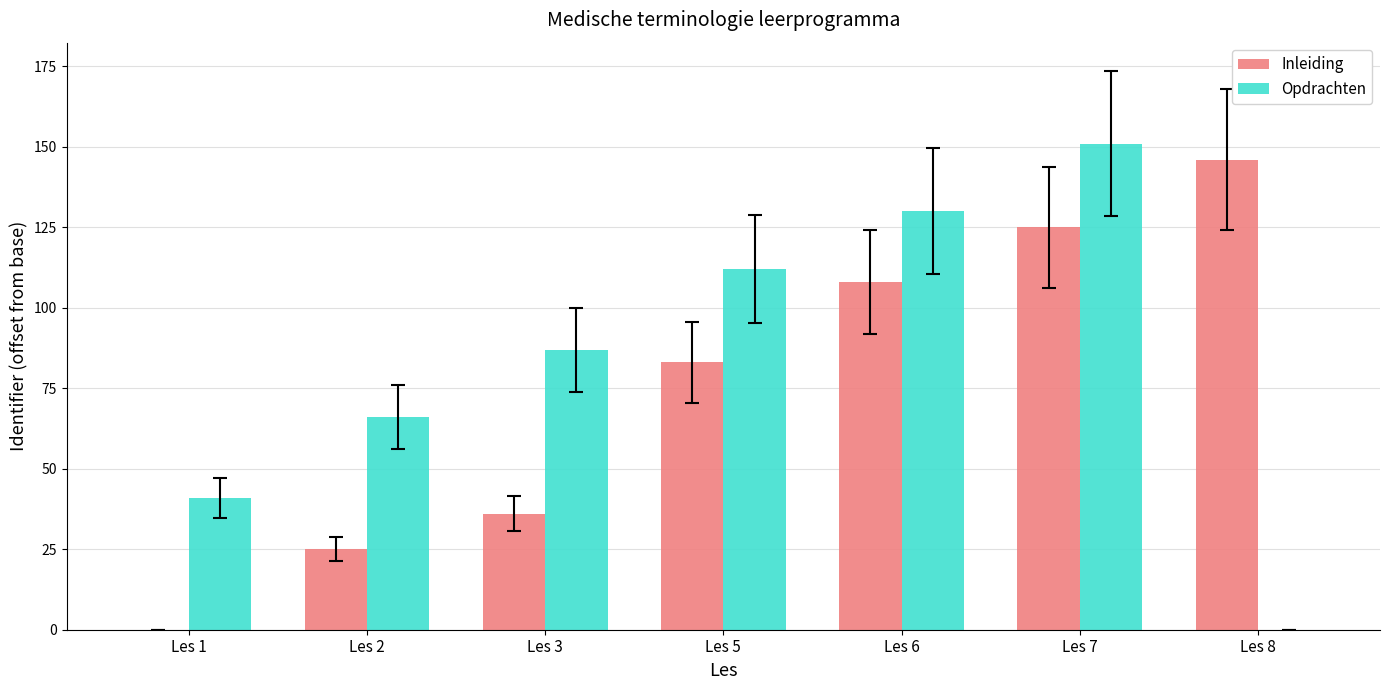

Which series has the widest spread of values?

Opdrachten